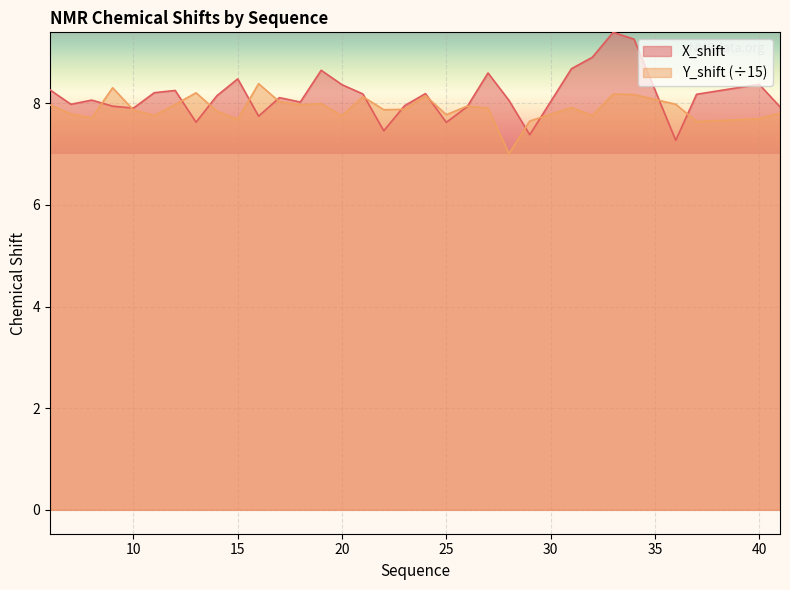

What is the value of the Y_shift point at the 7th from the left?

8.0